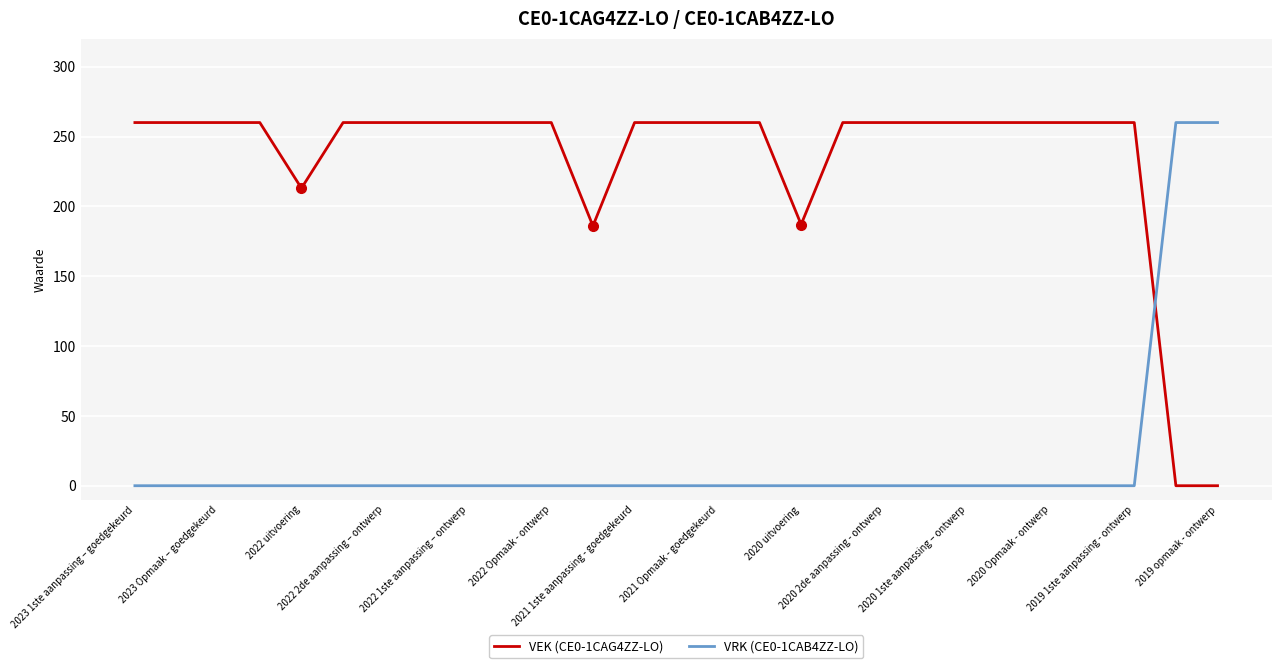

Rank the series by their average value, from highest to lowest.

VEK (CE0-1CAG4ZZ-LO), VRK (CE0-1CAB4ZZ-LO)